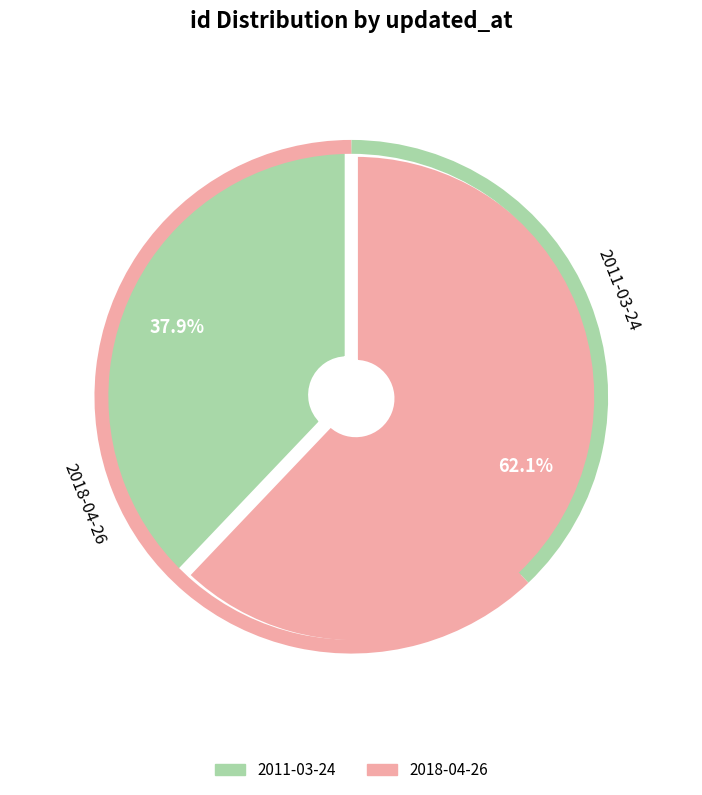

What is the smallest slice in the pie chart?

2011-03-24